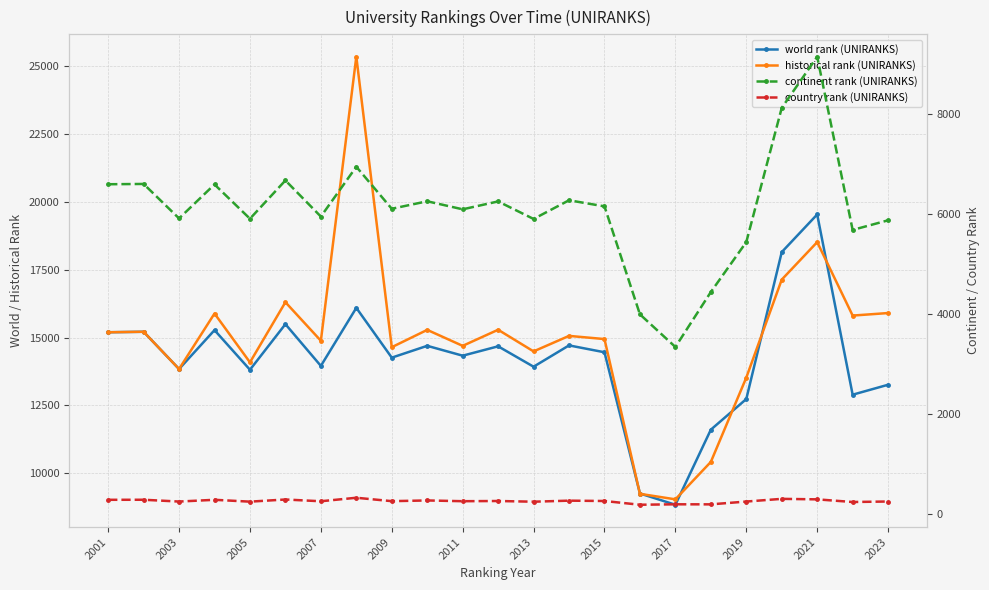

What position from the left is 2003?

2